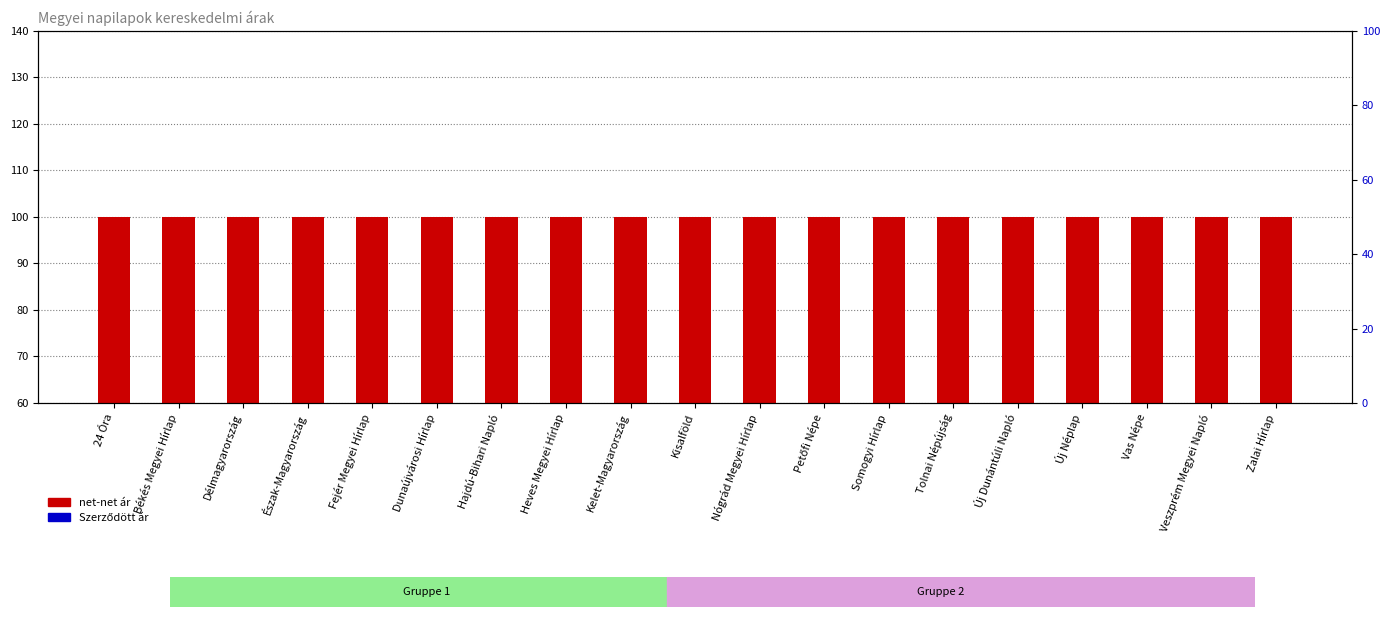

Which series reaches the minimum Y coordinate?

net-net ár